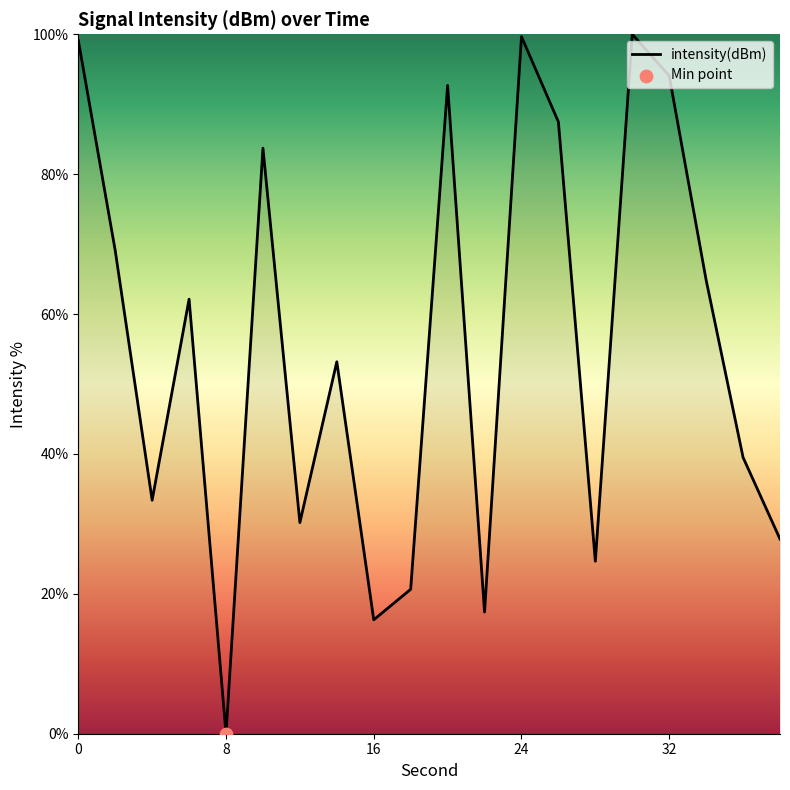

What is the difference between the maximum and minimum values?

100.0